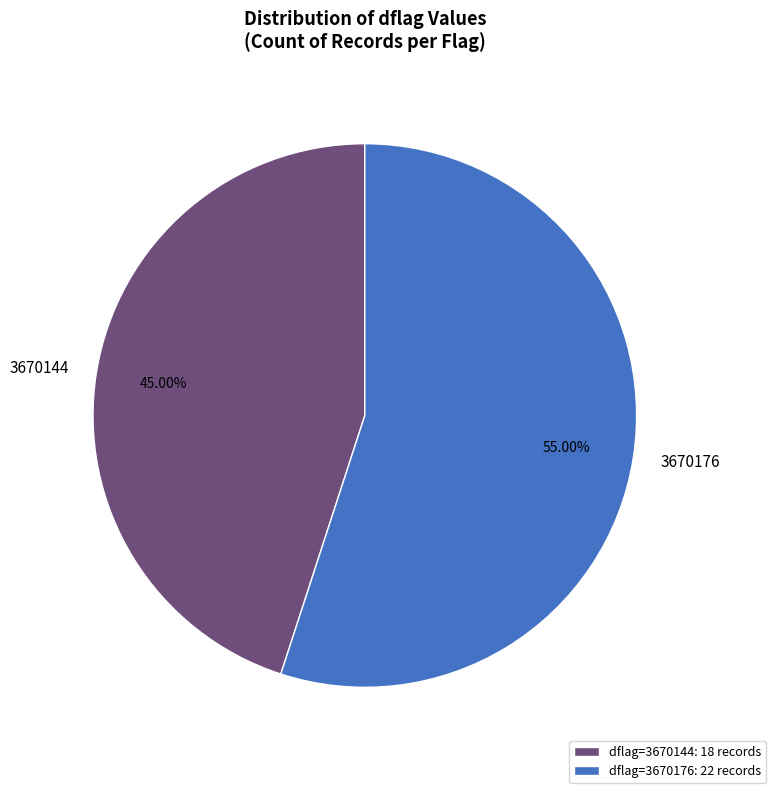

Does any single category account for the majority?

Yes